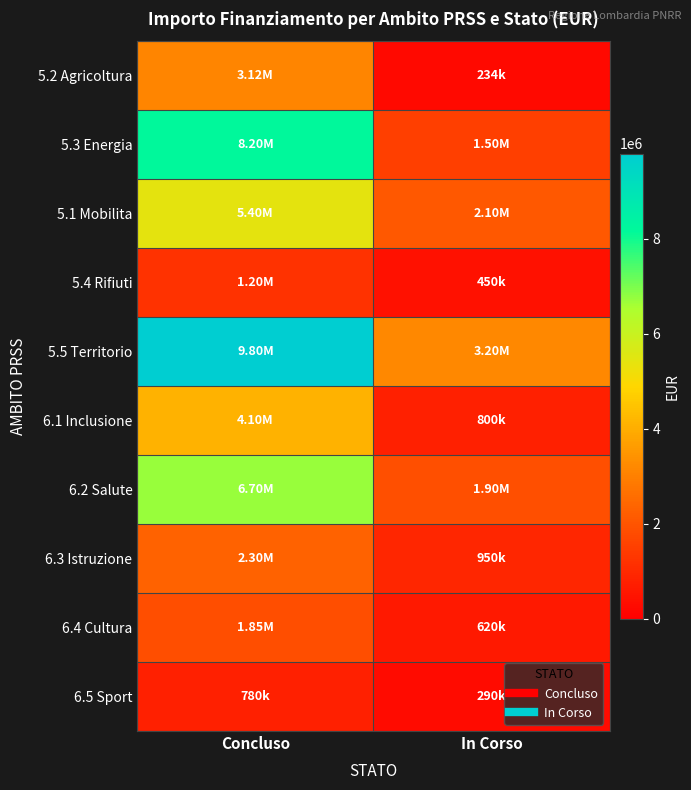

At how many categories does at least one series exceed 6249312?

1